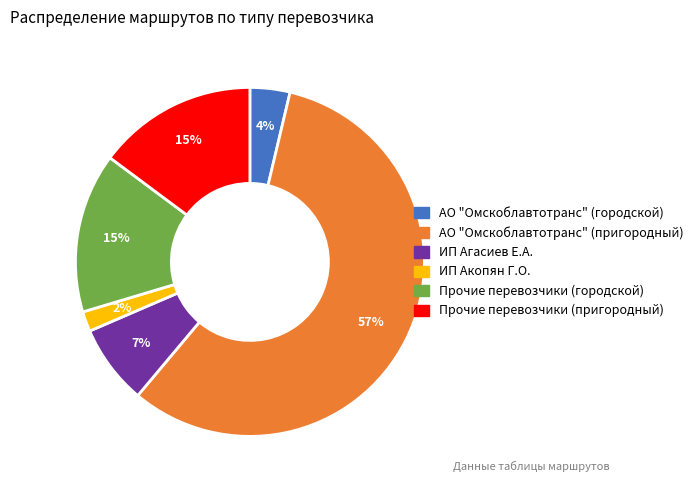

How many segments does this pie chart have?

6